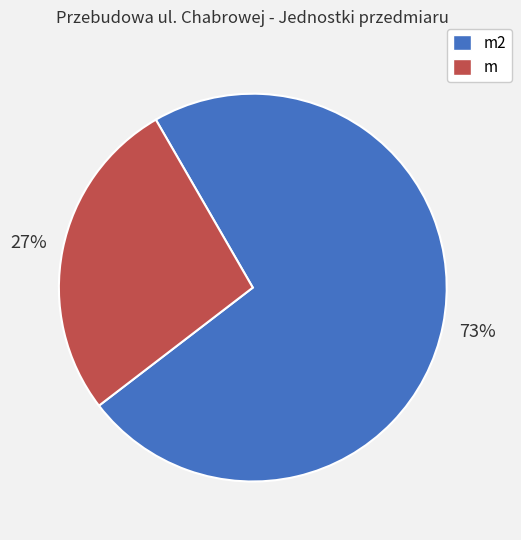

Count the number of slices in the pie.

2